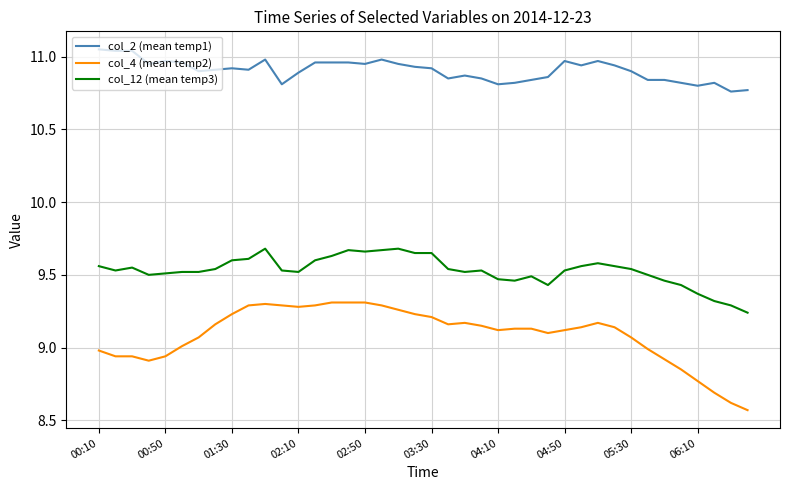

Which series has the largest range (max minus min)?

col_4 (mean temp2)